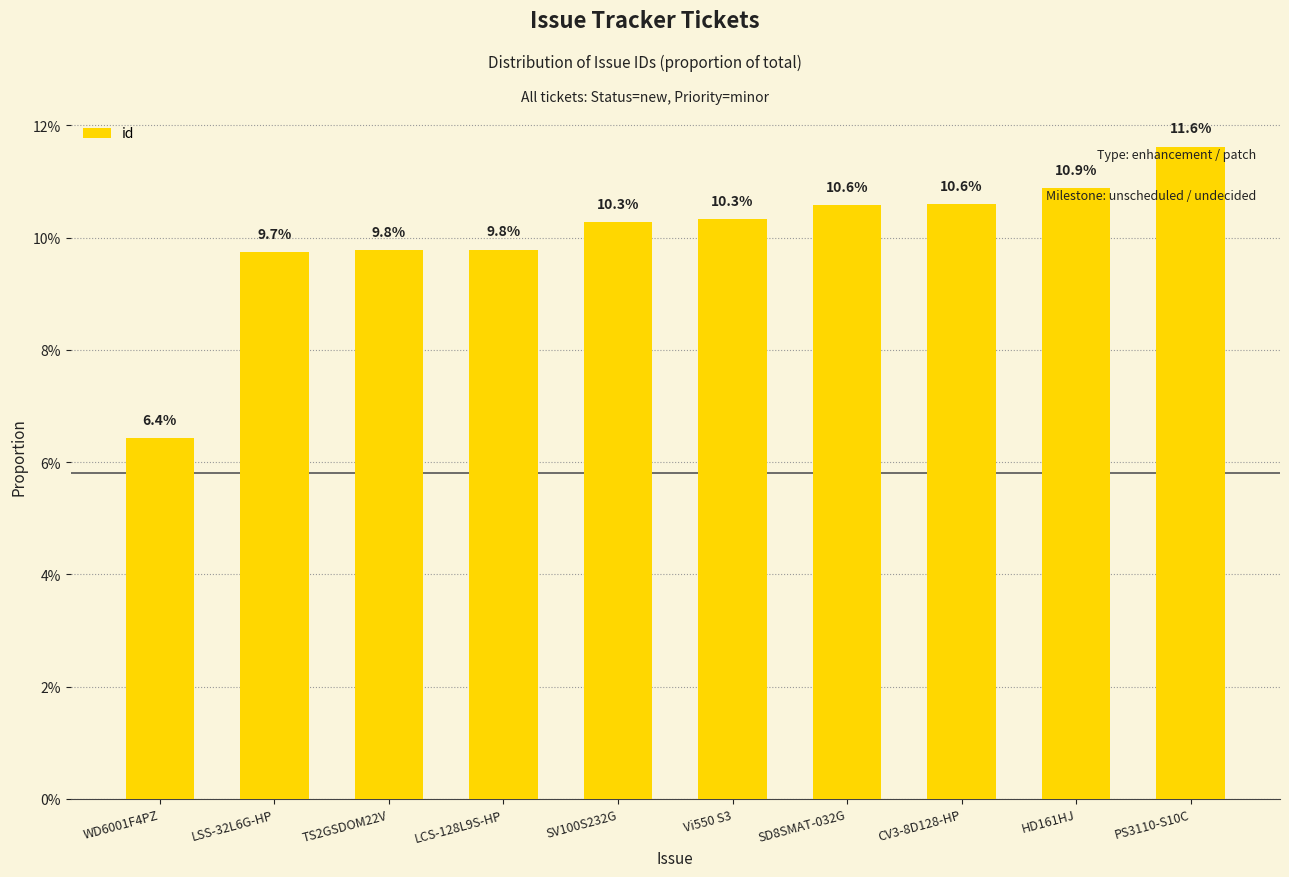

What position from the right is HD161HJ?

2